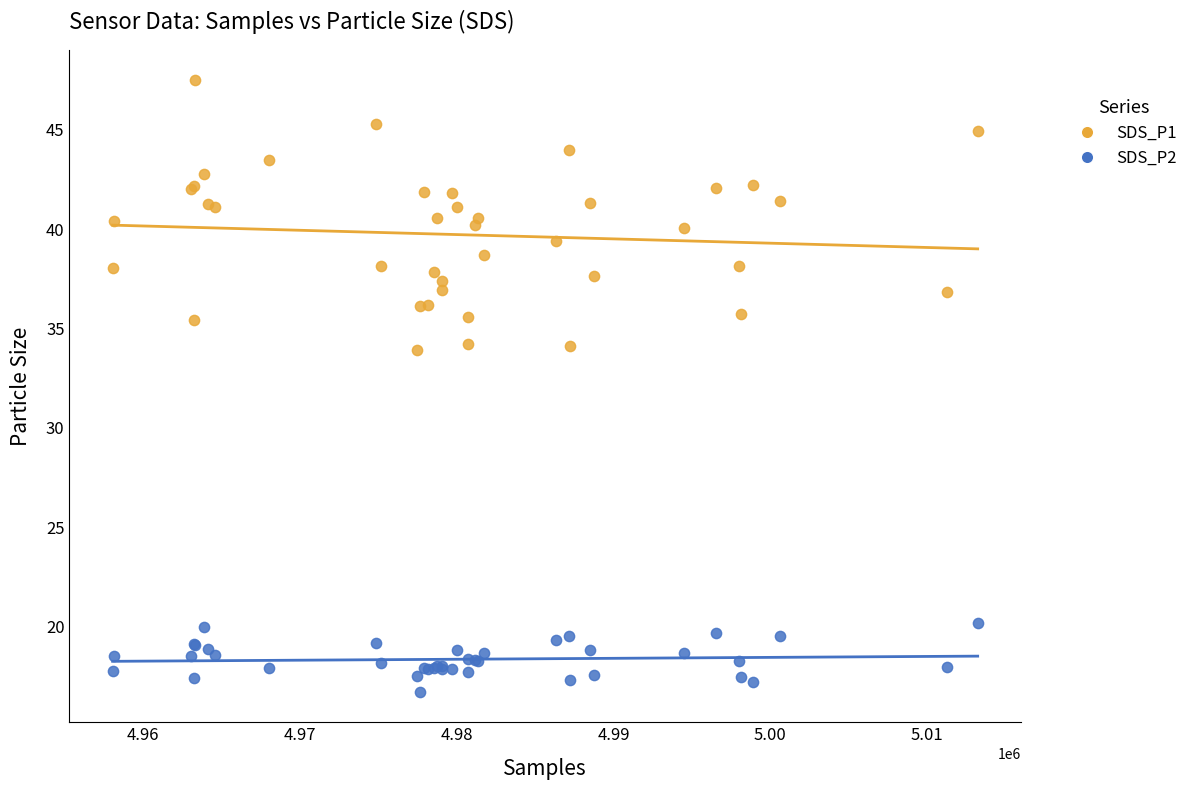

Which series contains the lowest Y value?

SDS_P2